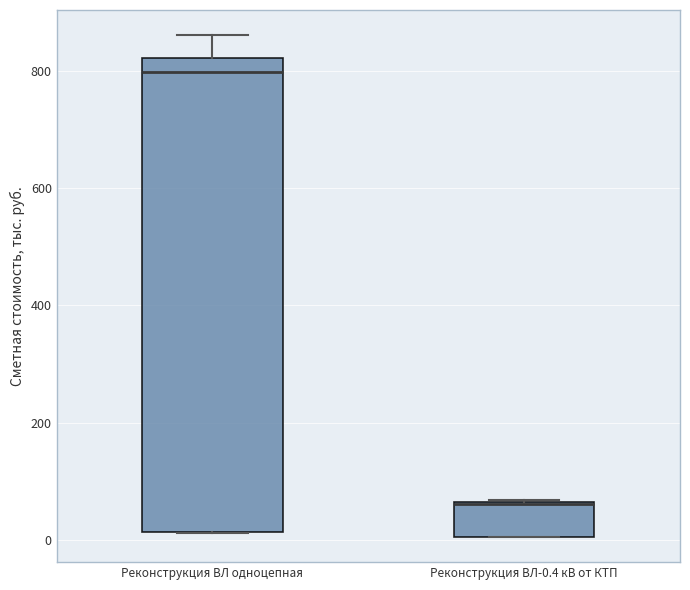

Comparing the boxes themselves (not the whiskers), which one is the tallest?

Реконструкция ВЛ одноцепная